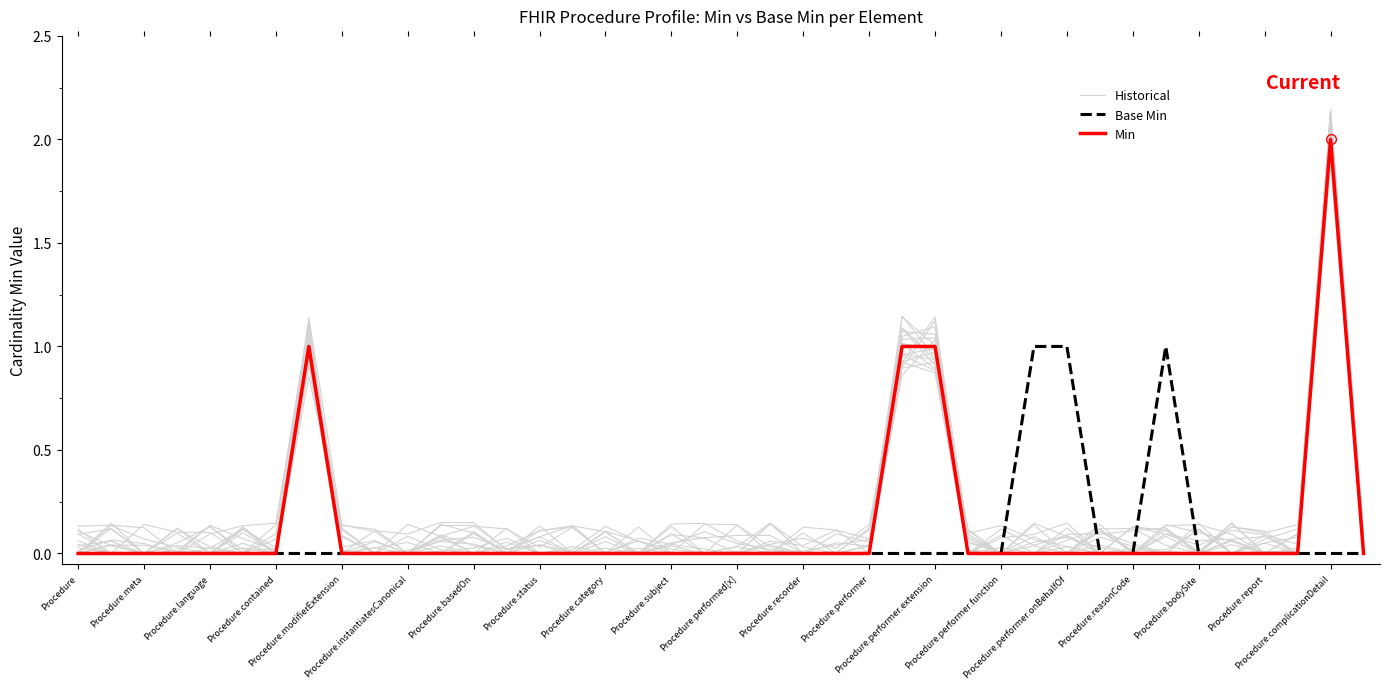

Is it true that Min equals 0.0 at Procedure.performed[x]?

True